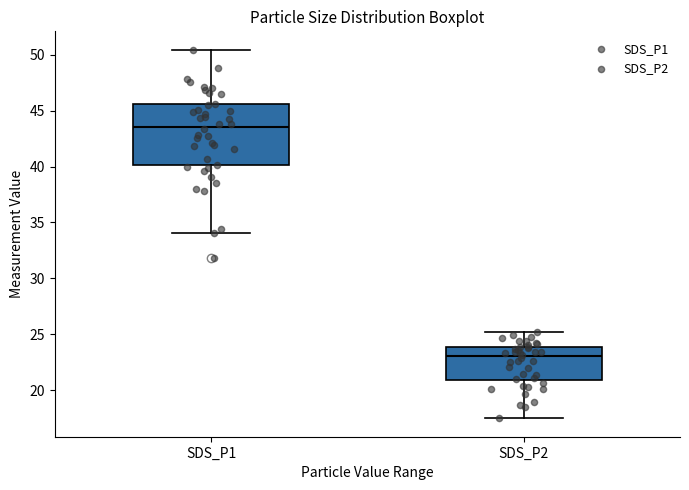

Reading left to right, read every box against the y-axis: the position of its median line, the range the box covers, and the ends of its whiskers. The values are not printed on the chart, so give them approximately, as read against the axis.

SDS_P1: median 43.5, box 40.0 to 45.5, whiskers 34.0 to 50.5
SDS_P2: median 23.0, box 21.0 to 24.0, whiskers 17.5 to 25.0